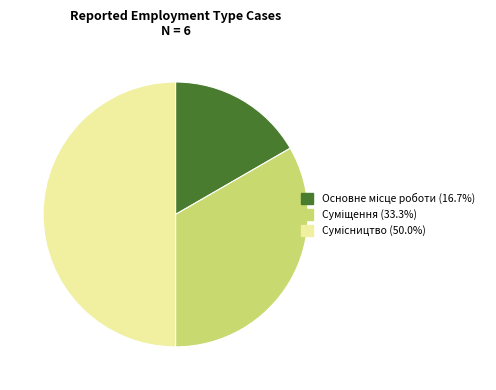

To the nearest percent, what percentage of the pie is Сумісництво?

50%